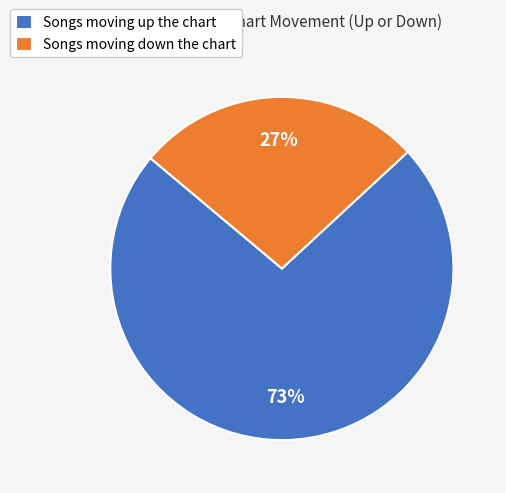

Approximately how many times larger is the value at Songs moving up the chart compared to Songs moving down the chart?

2.7